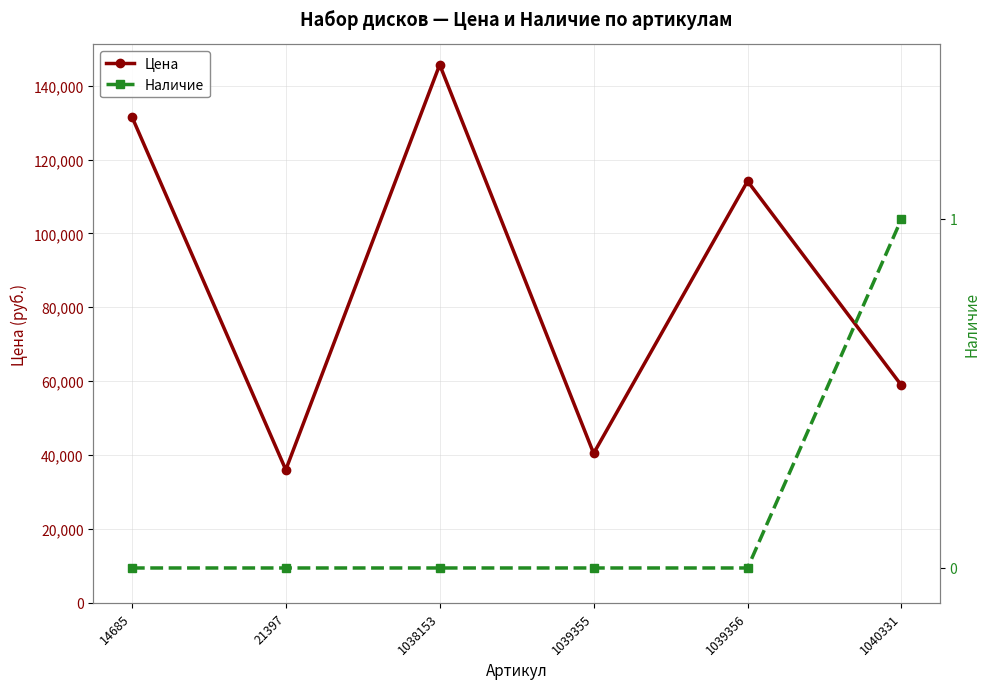

True or false: Наличие and Цена intersect in this chart.

False